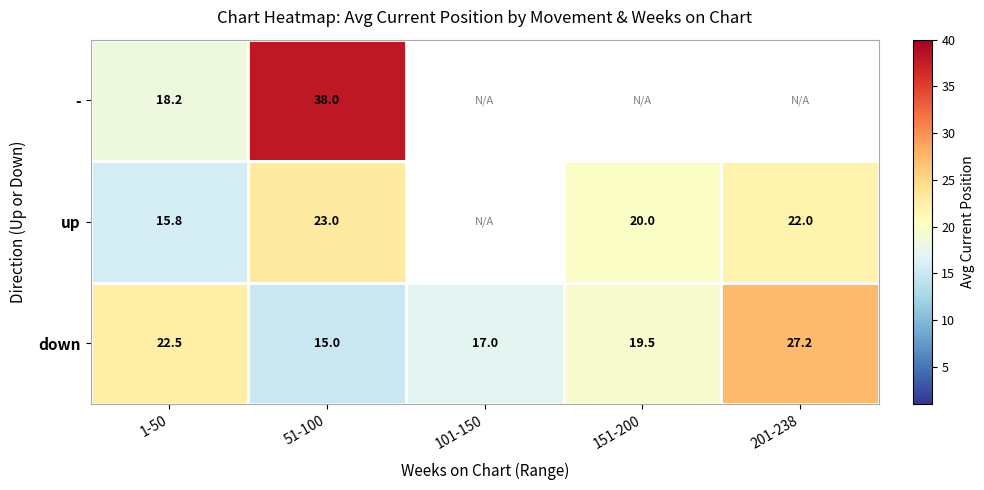

How many data points does each series have?

5